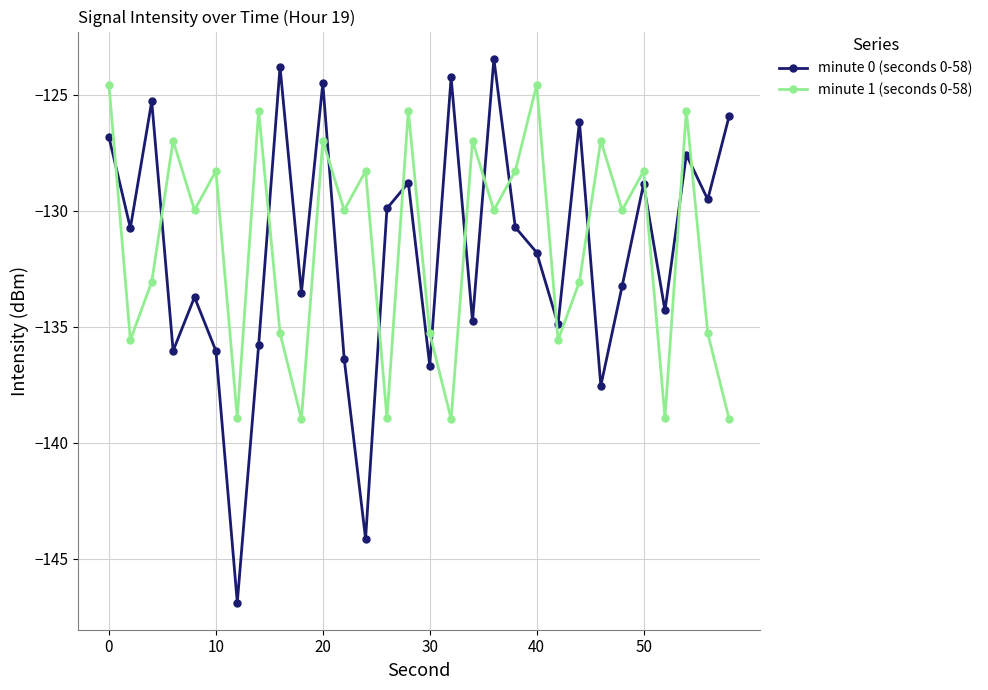

How many data points in minute 1 (seconds 0-58) are above -129?

13